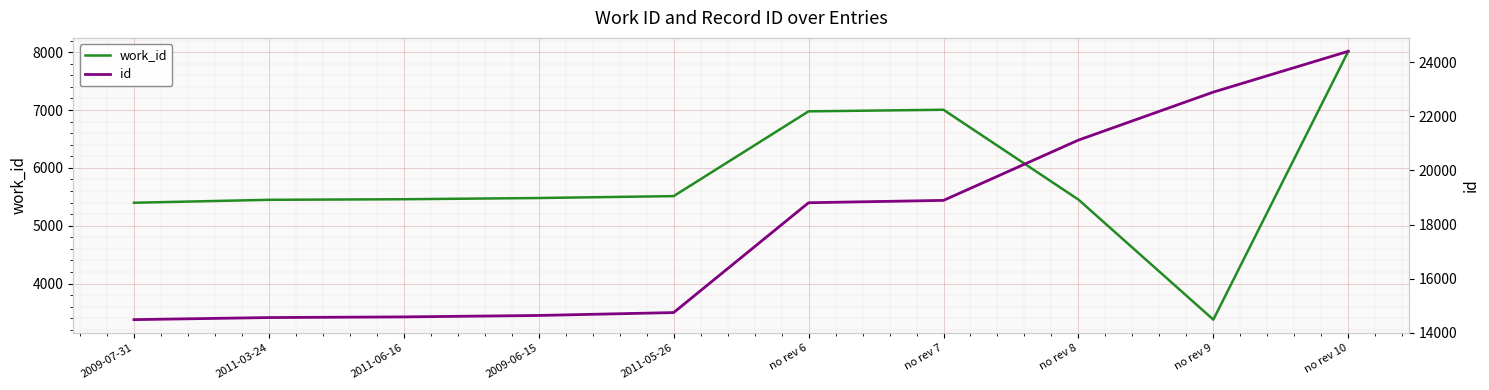

What value does the work_id series have at no rev 8, to the nearest 10?

5450